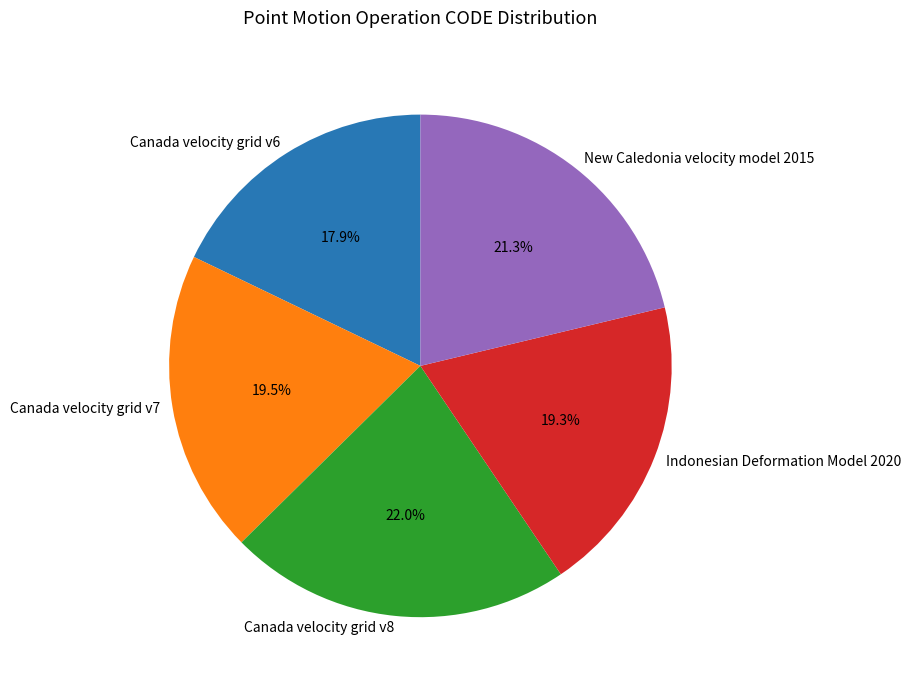

To the nearest percent, what is the difference between the largest and smallest slice percentages?

4%